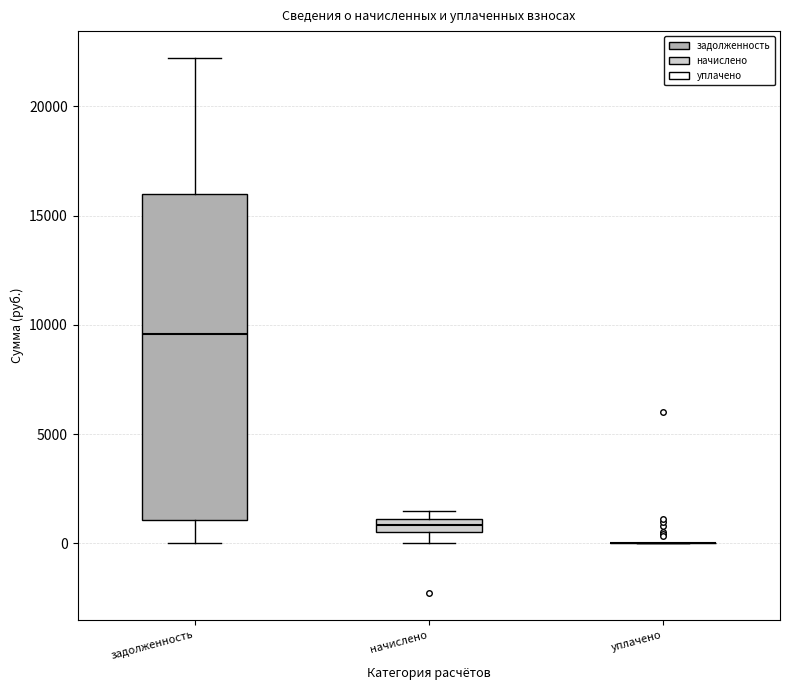

Where is the lower edge of the box for начислено on the y-axis? The values are not printed on the chart, so give them approximately, as read against the axis.

500